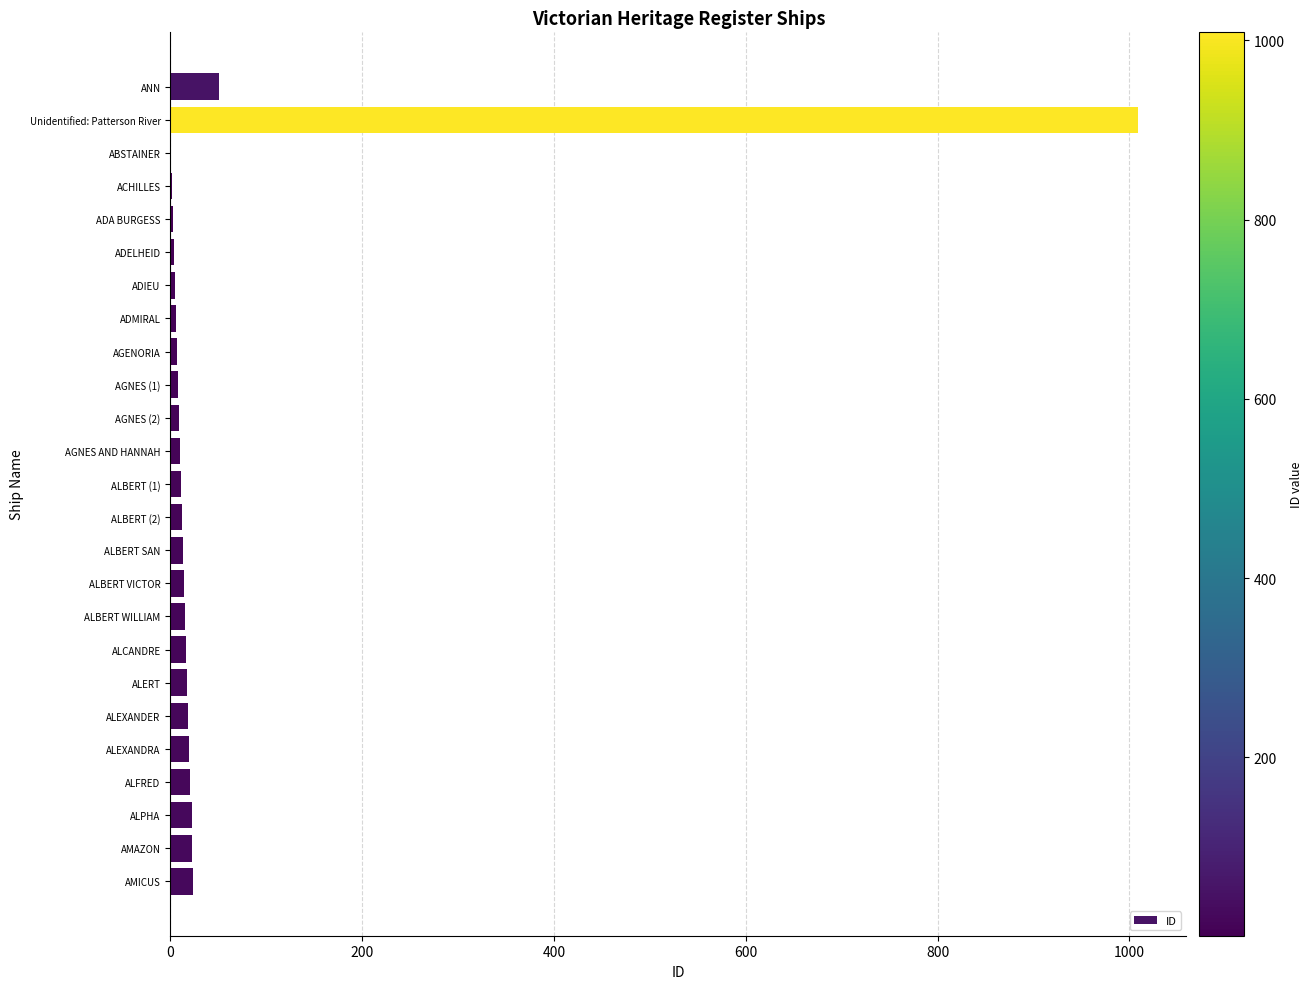

At which label is the value closest to 505?

ANN